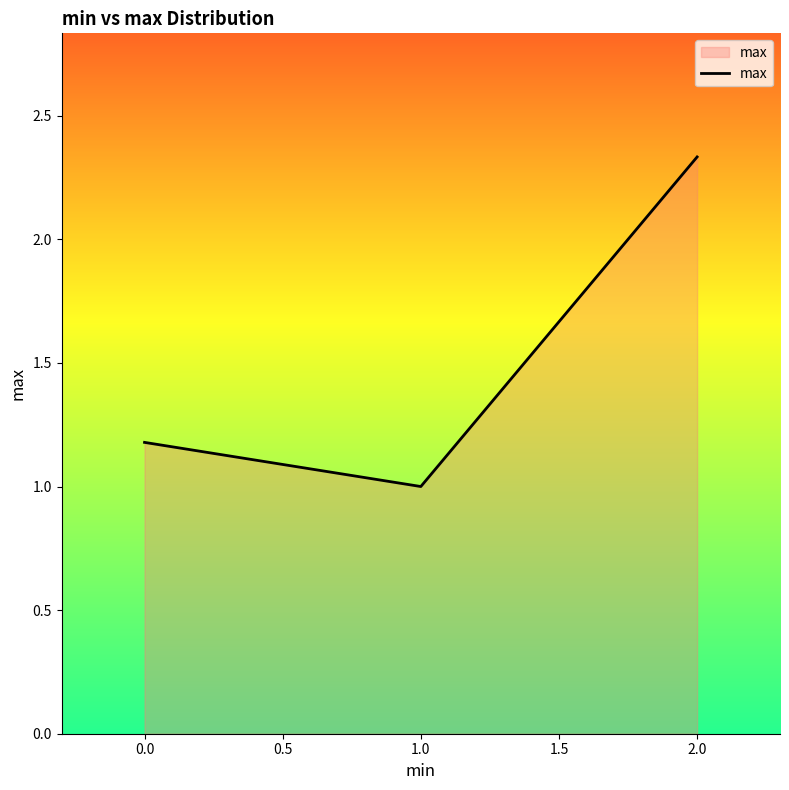

What is the sum of all values?

4.5